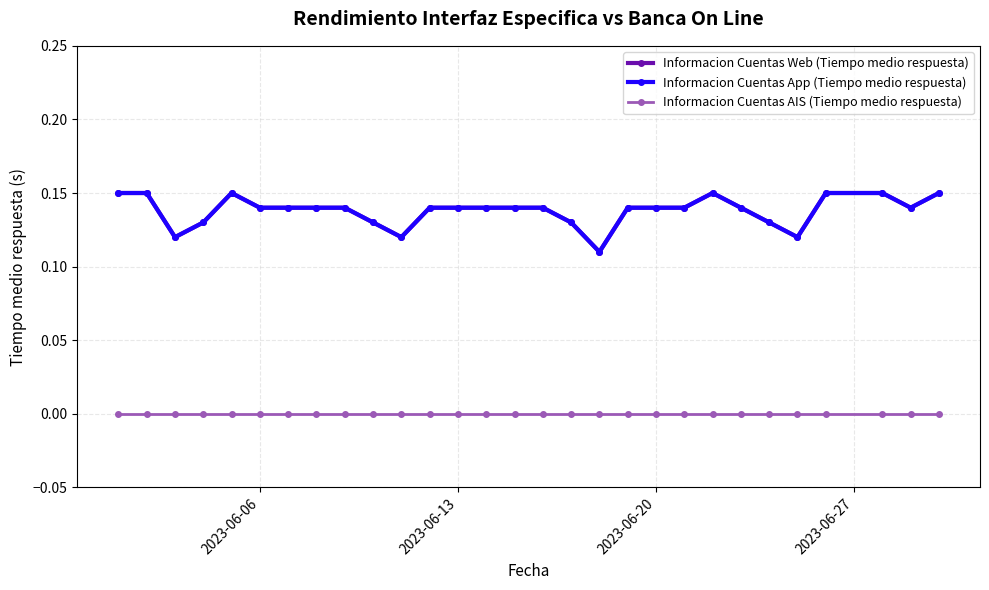

Which category has the lowest value in the Informacion Cuentas AIS (Tiempo medio respuesta) series?

2023-06-06